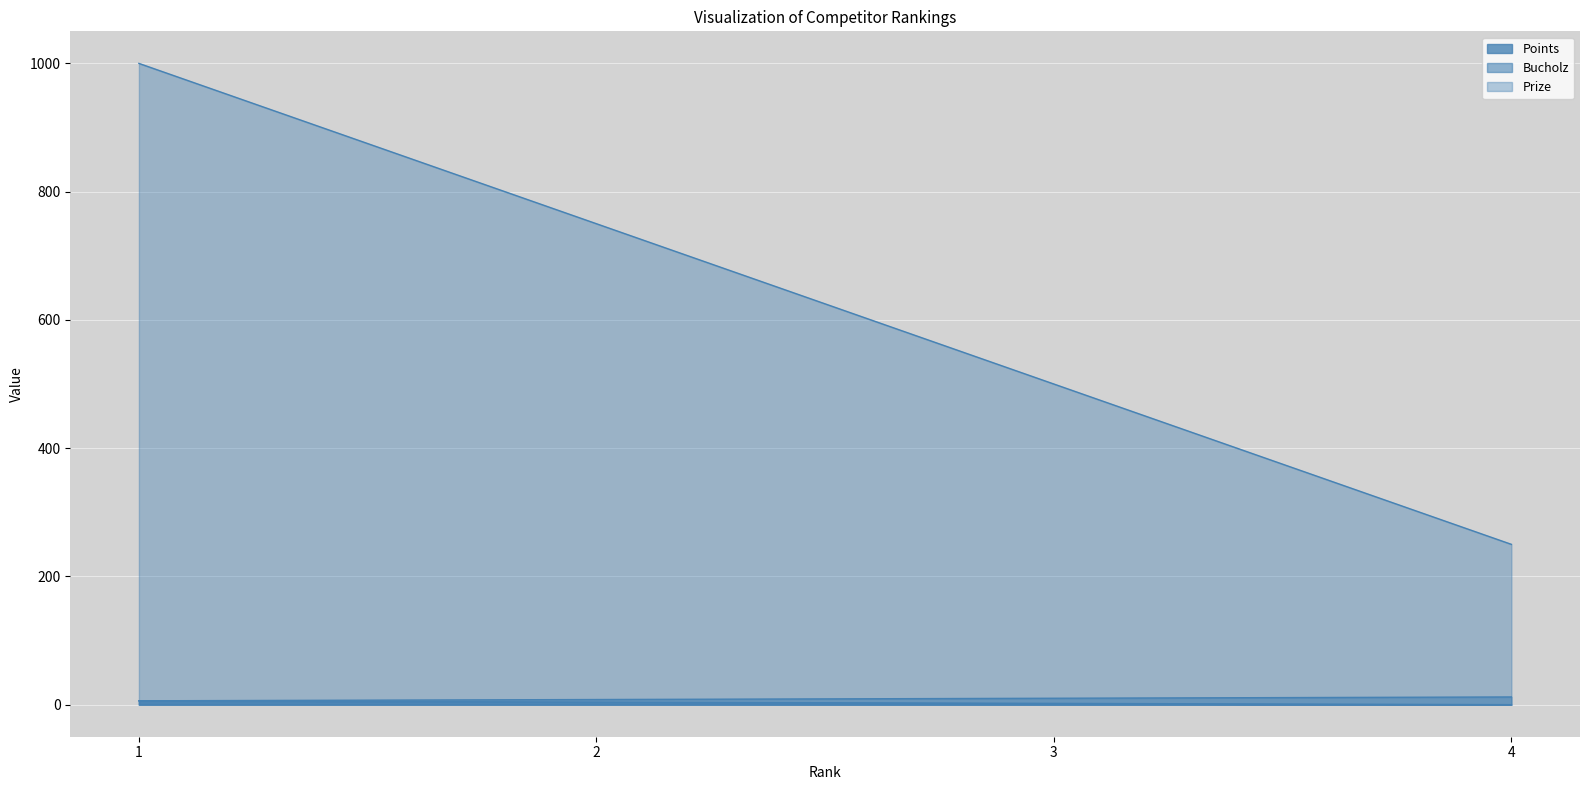

At which label does Bucholz first exceed 10?

4